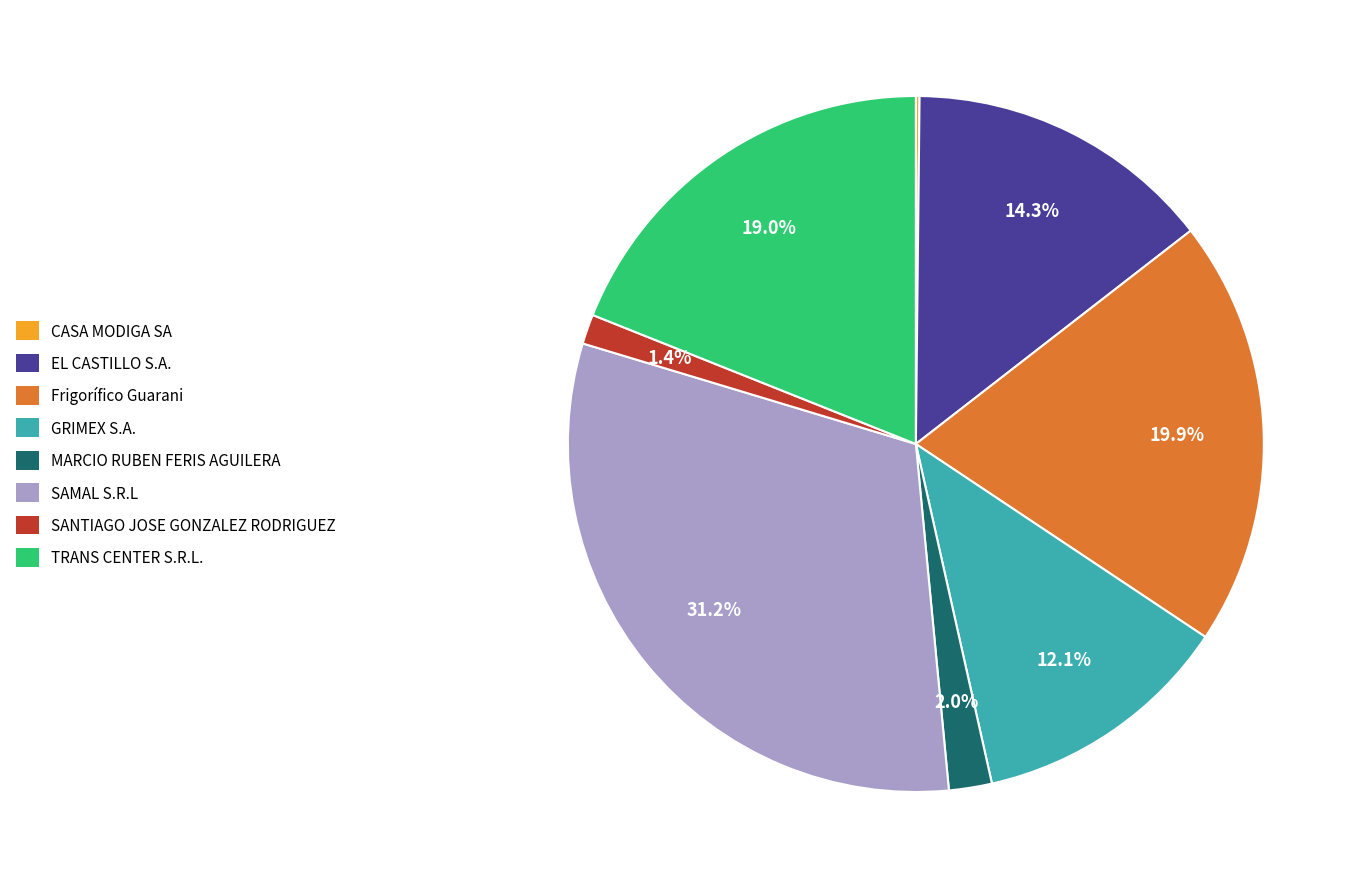

Does SAMAL S.R.L represent more than half of the total?

No